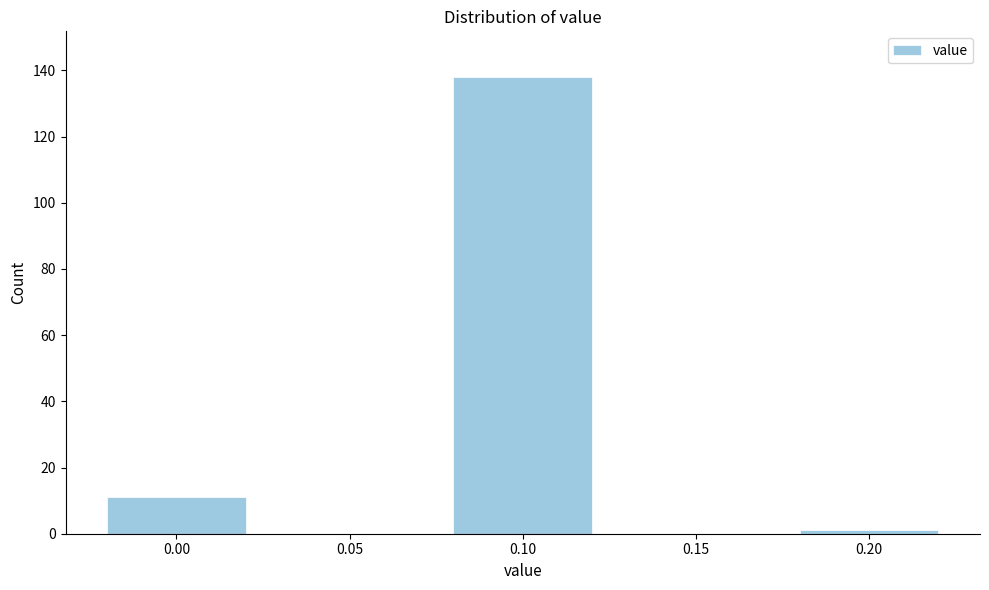

Reading left to right, what are all the values shown in this chart?

0.00=11	0.05=0	0.10=138	0.15=0	0.20=1